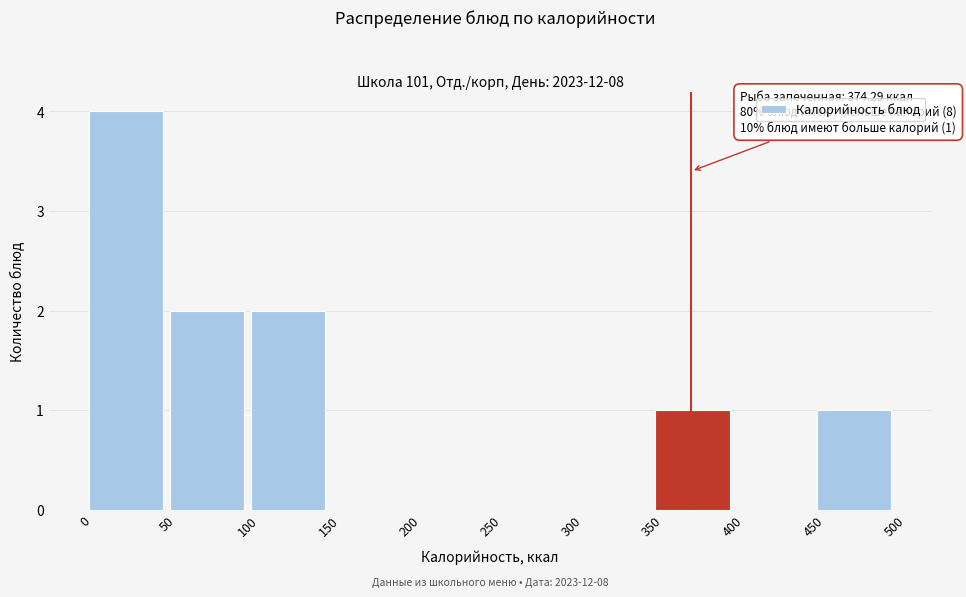

Which range on the x-axis has the tallest bar?

0 to 50